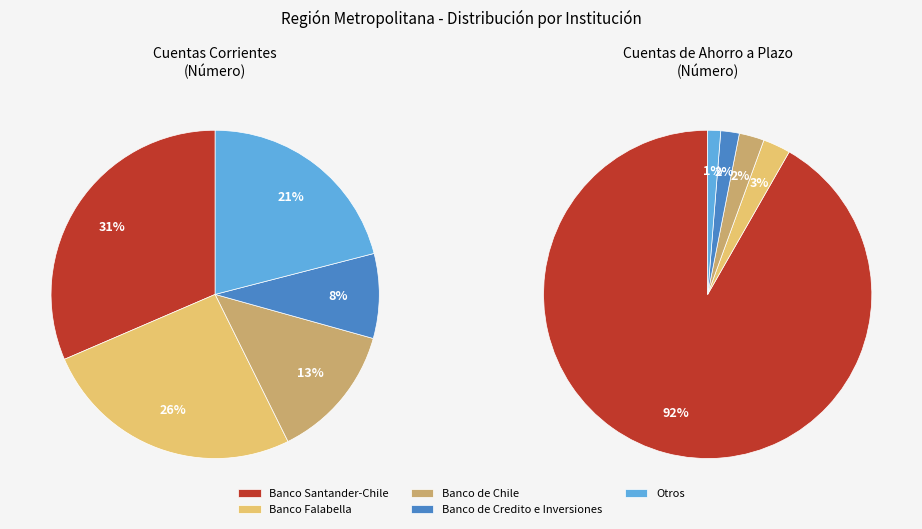

Does 7 represent more than half of the total?

No